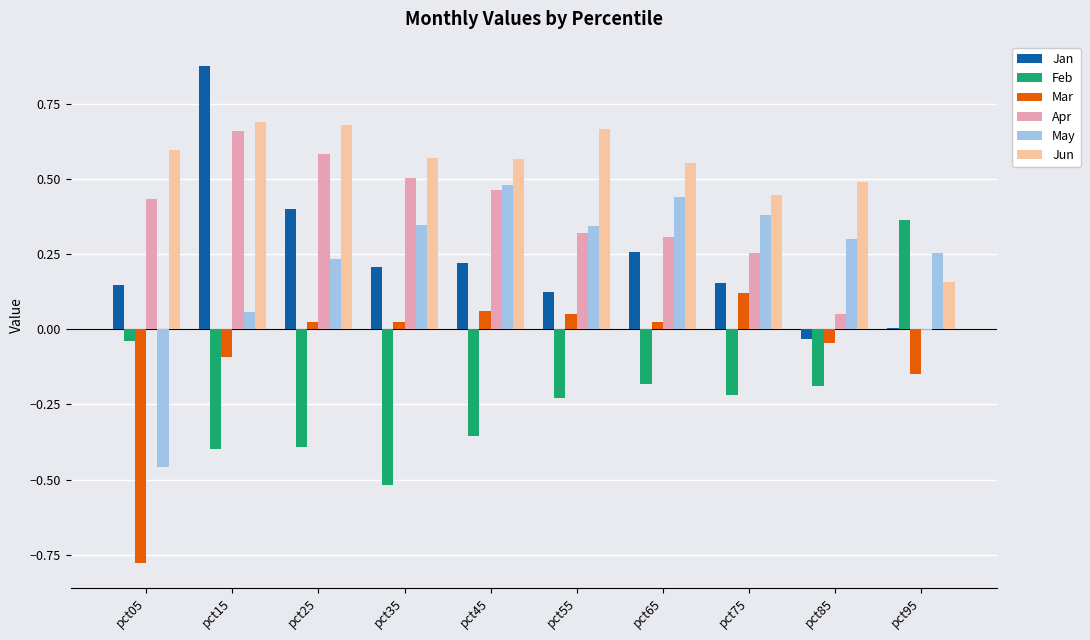

Which series changed the most between pct55 and pct85?

Apr